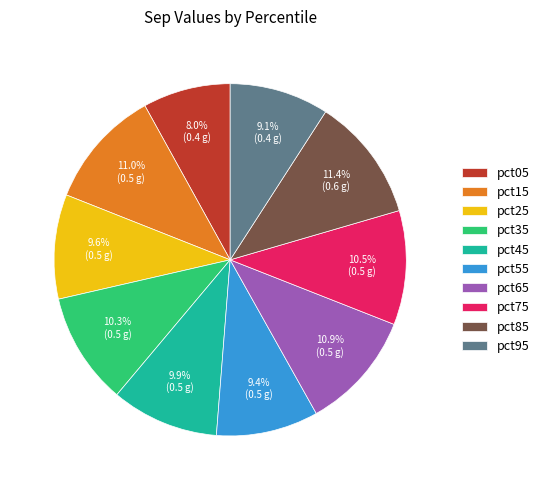

Is pct65 the majority of the pie?

No